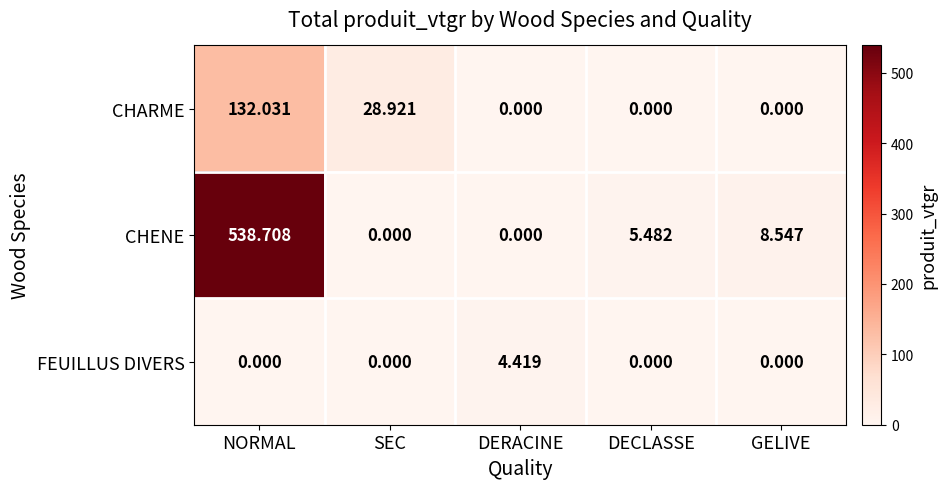

Which series has the widest spread of values?

CHENE